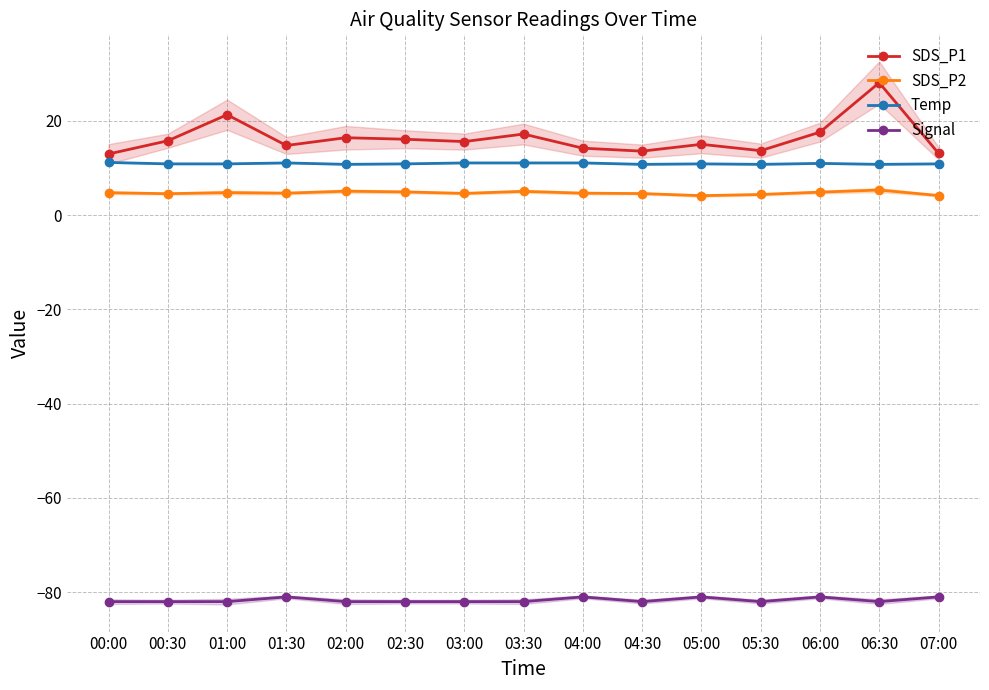

What are all the series names shown in the legend?

SDS_P1, SDS_P2, Temp, Signal